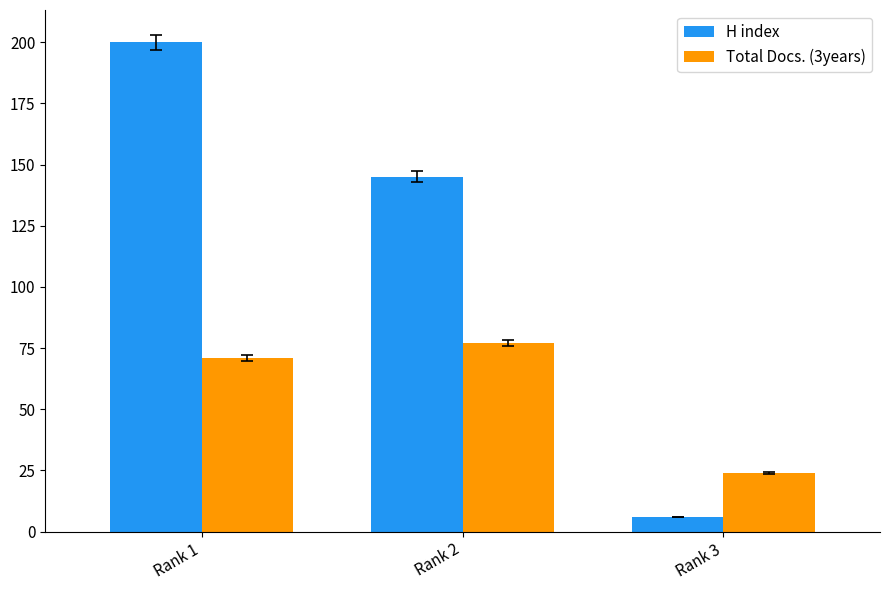

At which category is the sum across all series the highest?

Rank 1